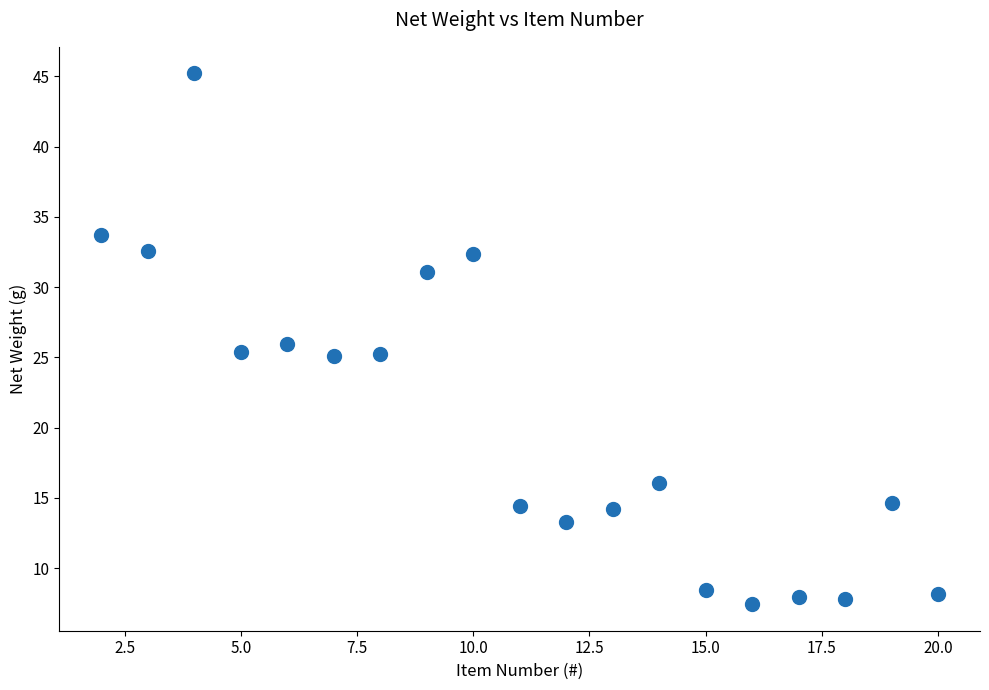

What is the range of Y values (max minus min)?

37.8